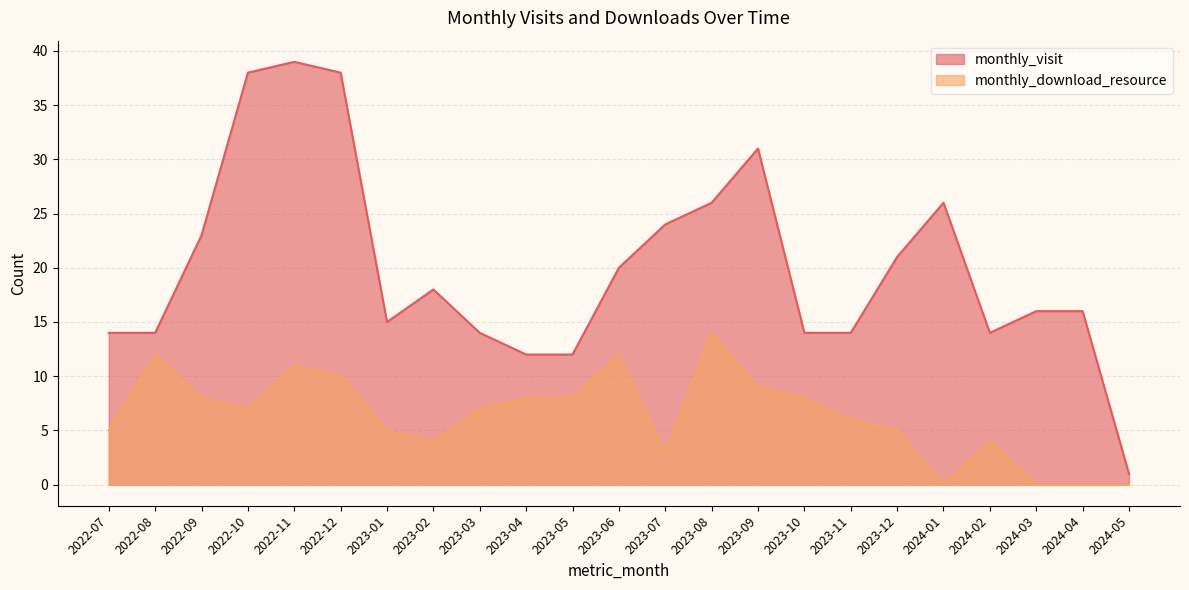

What is the value of the monthly_download_resource point at the 9th from the left?

7